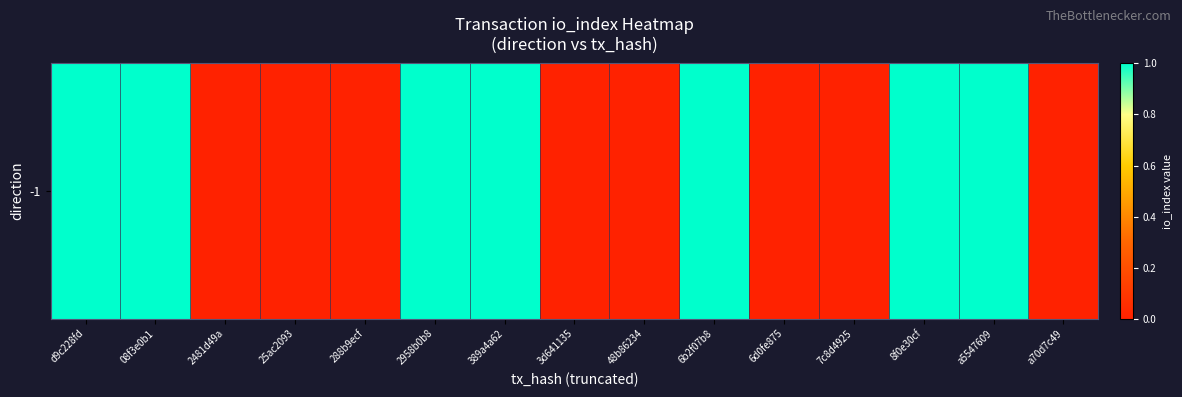

How many positive values are there?

7